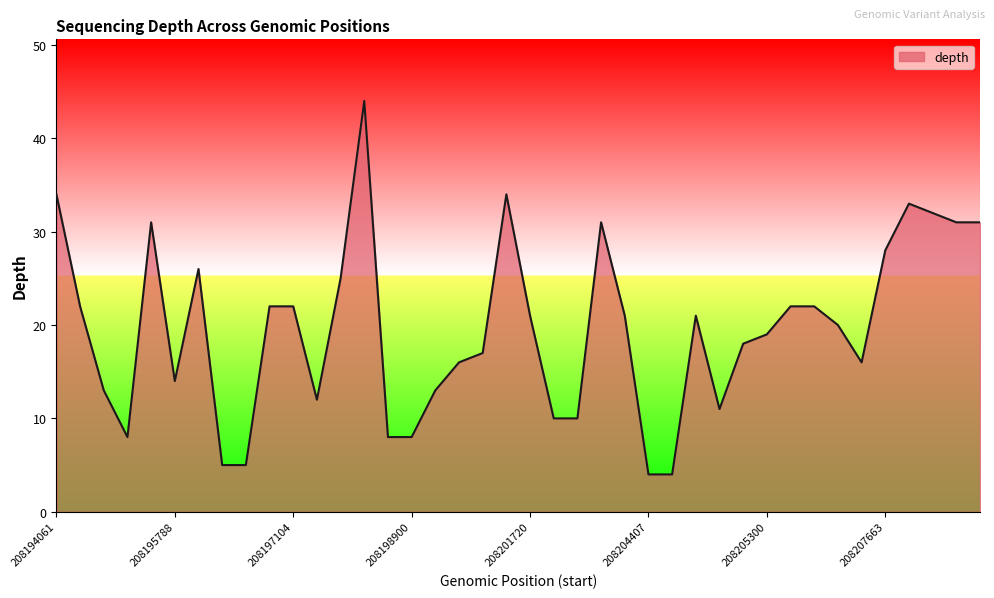

What is the minimum value shown in the chart?

4